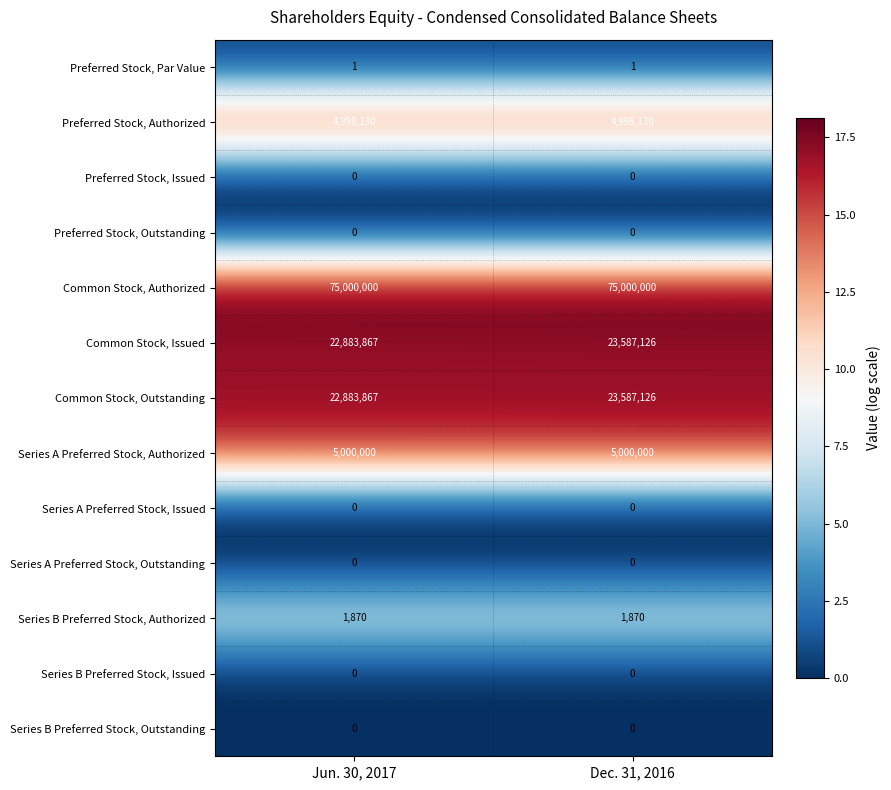

Reading left to right, what are all the values shown in this chart?

Preferred Stock, Par Value: 1	1
Preferred Stock, Authorized: 4998130	4998130
Preferred Stock, Issued: 0	0
Preferred Stock, Outstanding: 0	0
Common Stock, Authorized: 75000000	75000000
Common Stock, Issued: 22883867	23587126
Common Stock, Outstanding: 22883867	23587126
Series A Preferred Stock, Authorized: 5000000	5000000
Series A Preferred Stock, Issued: 0	0
Series A Preferred Stock, Outstanding: 0	0
Series B Preferred Stock, Authorized: 1870	1870
Series B Preferred Stock, Issued: 0	0
Series B Preferred Stock, Outstanding: 0	0